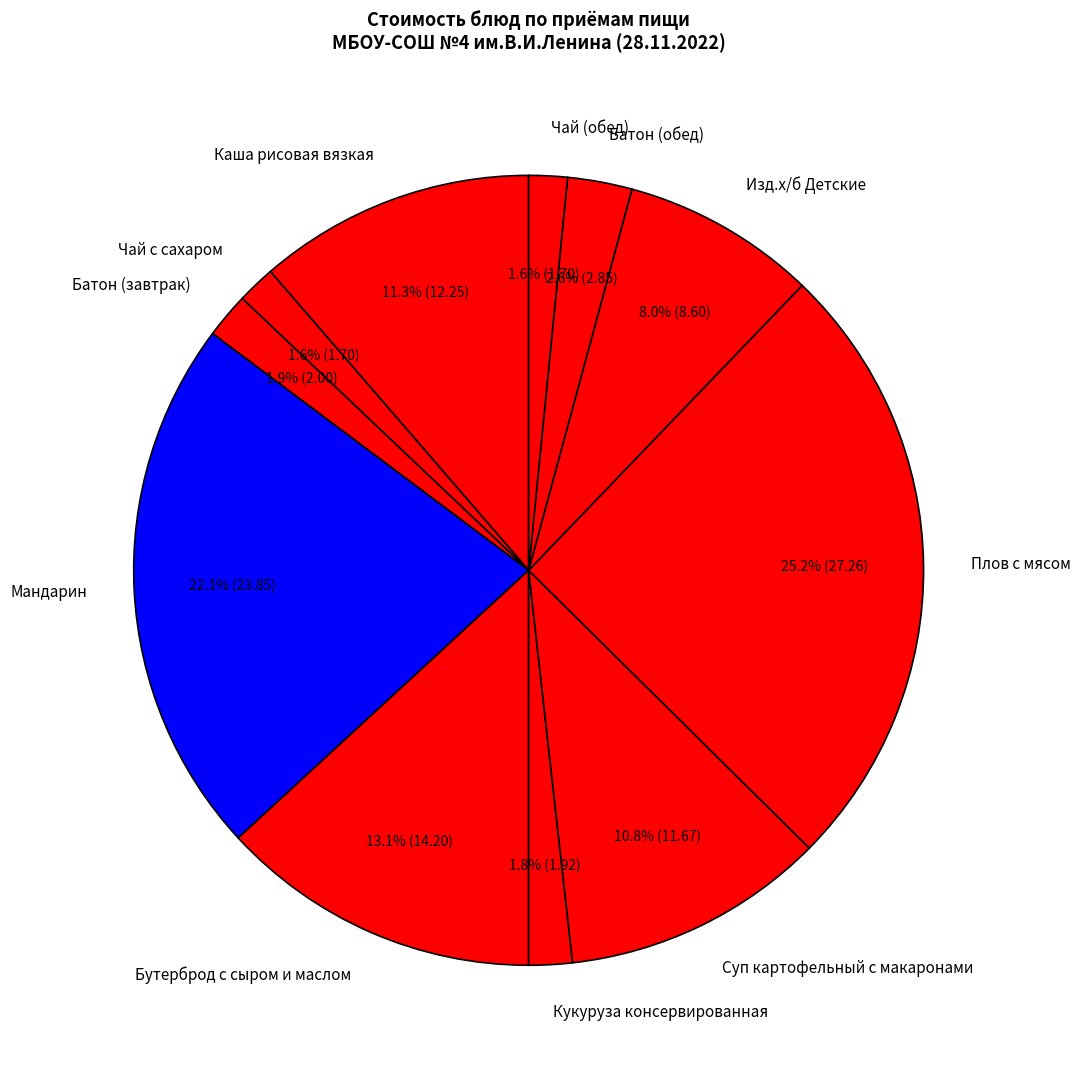

How many slices are in this pie chart?

11